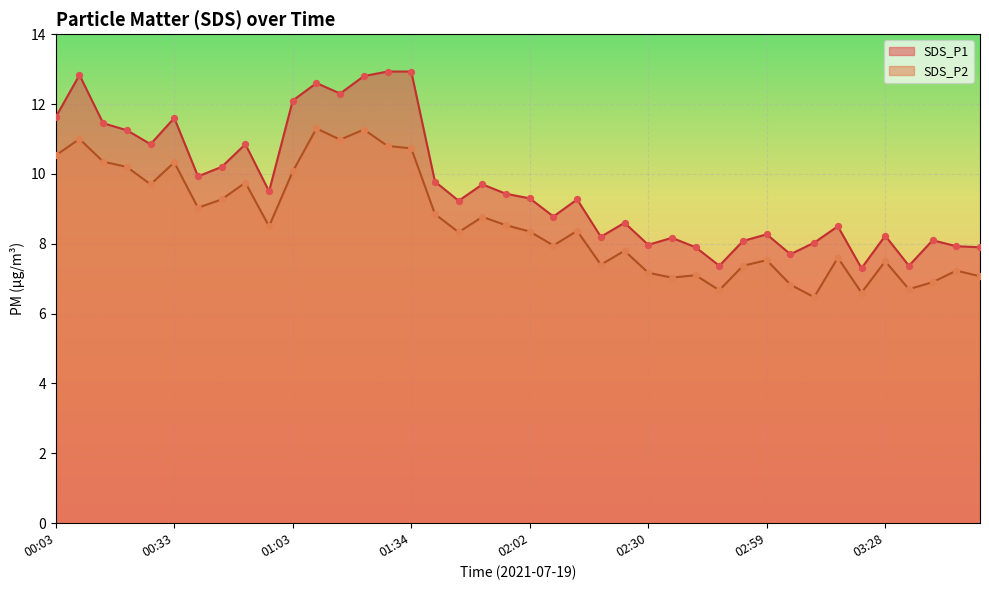

What is the total value across all series at 00:45?

19.5